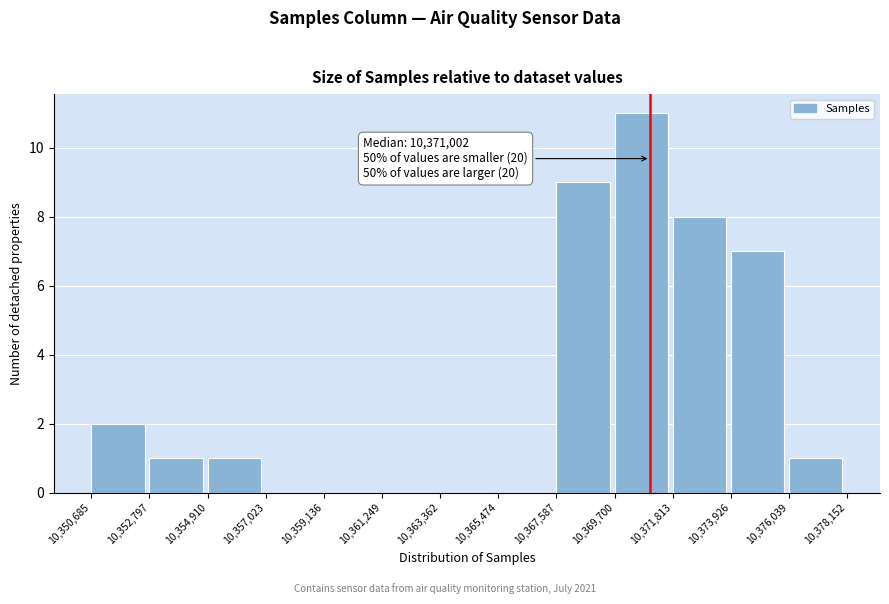

Which range on the x-axis has the tallest bar?

10,369,700 to 10,371,813